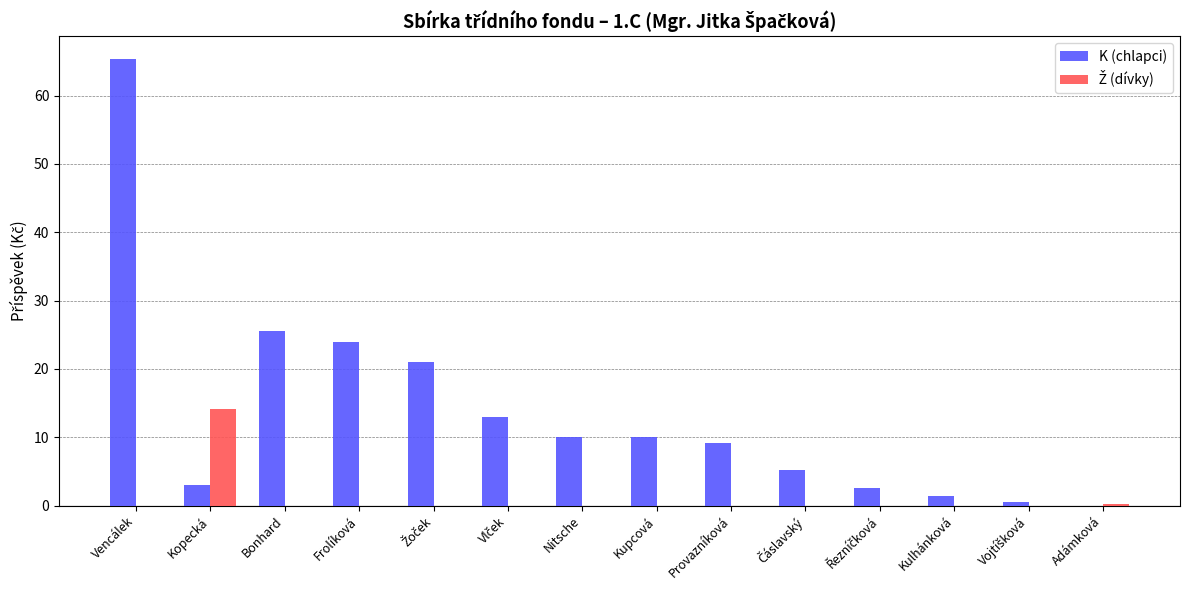

Does the chart contain stacked bars?

No